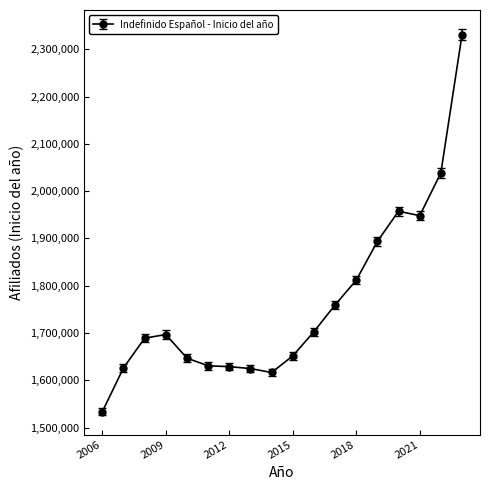

What is the average value?

1766083